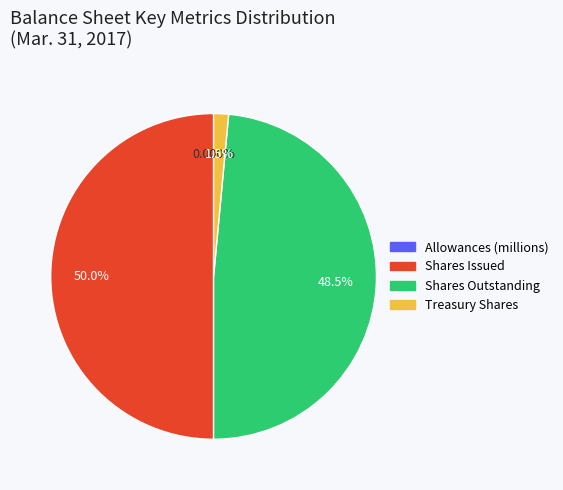

How many segments does this pie chart have?

4